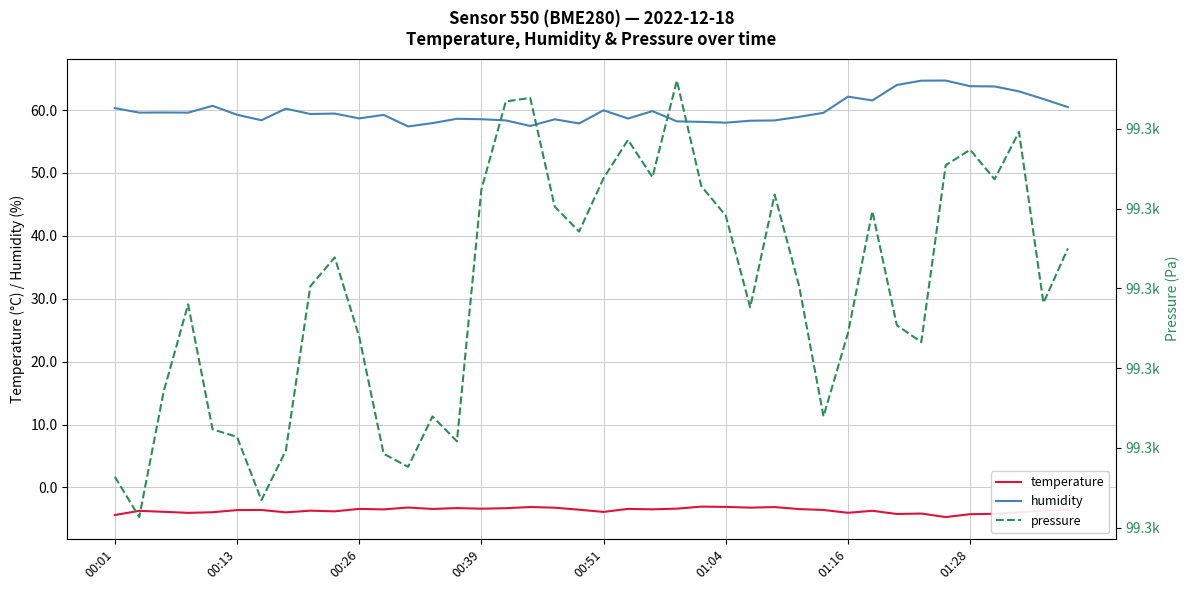

True or false: temperature and pressure cross at least once.

False